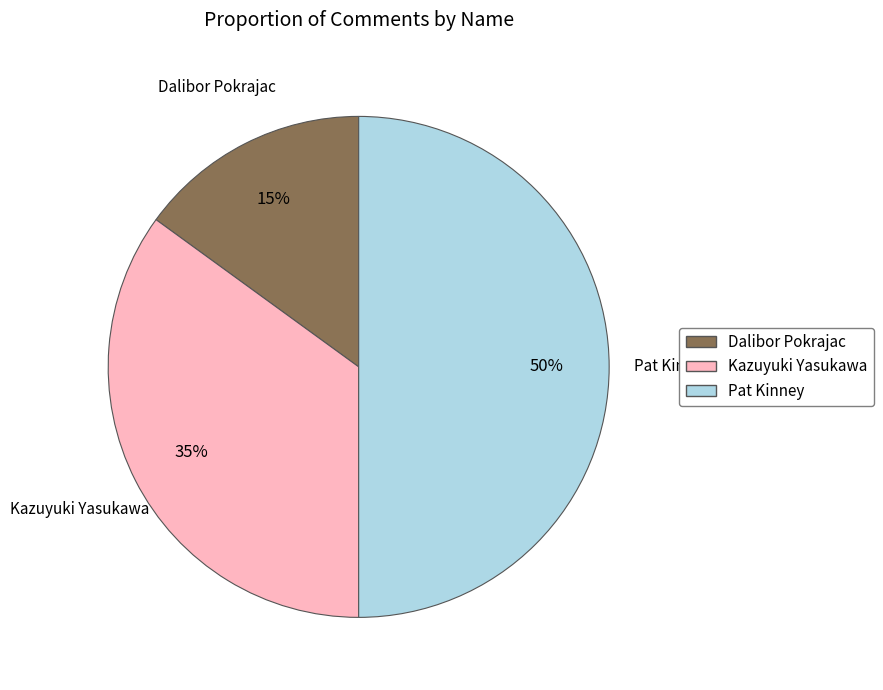

Which slice is the largest?

Pat Kinney